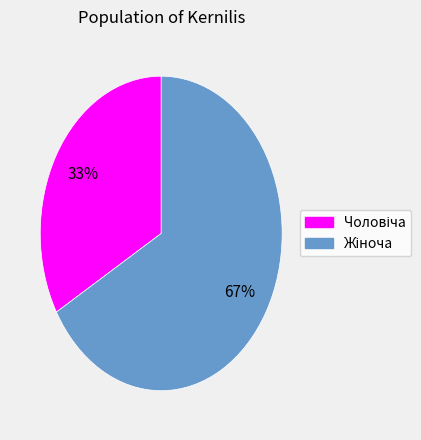

Is there any slice that represents more than half of the pie?

Yes